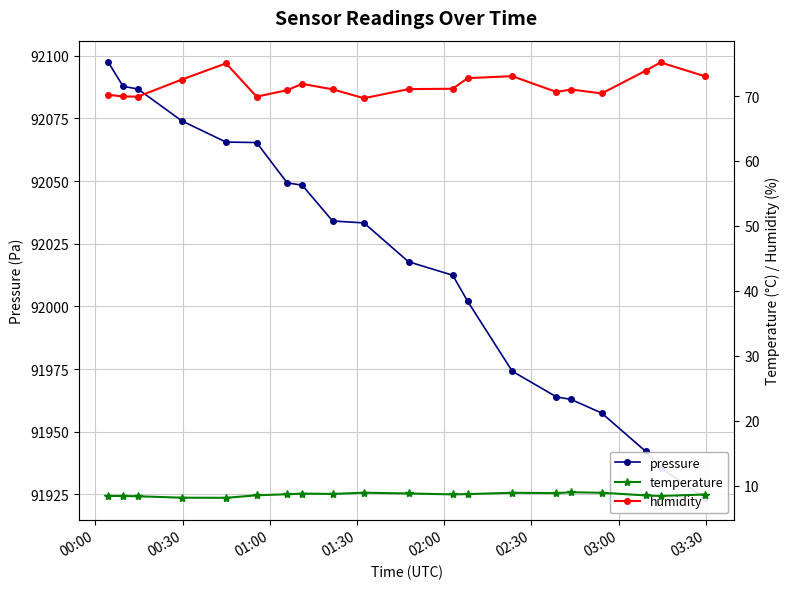

At which category is the sum across all series the highest?

00:00